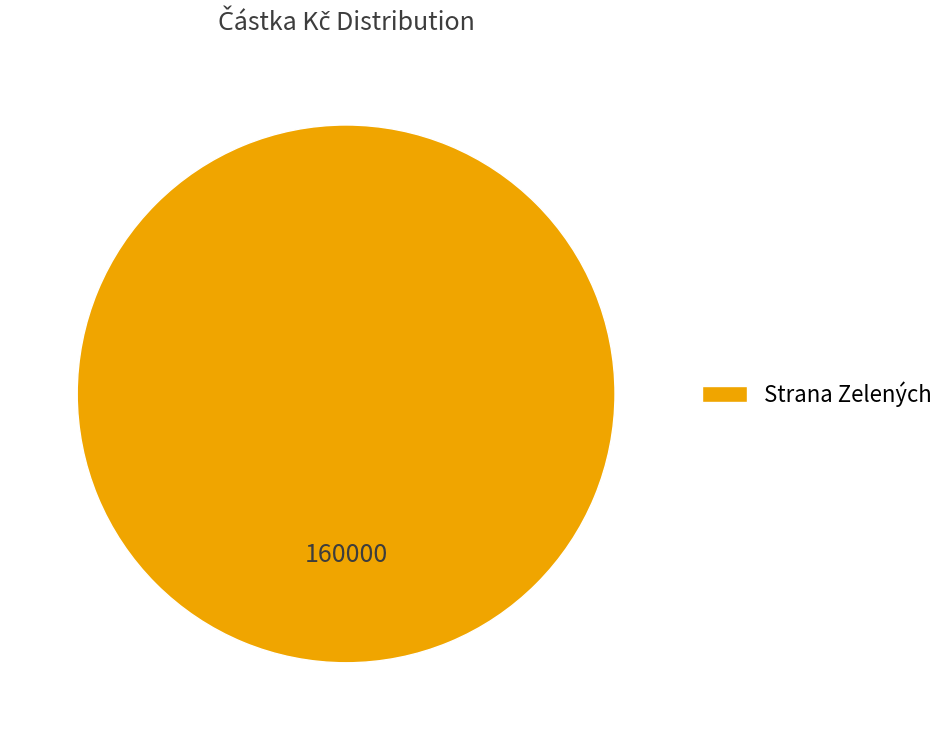

True or false: Strana Zelených accounts for 100% of the total.

True